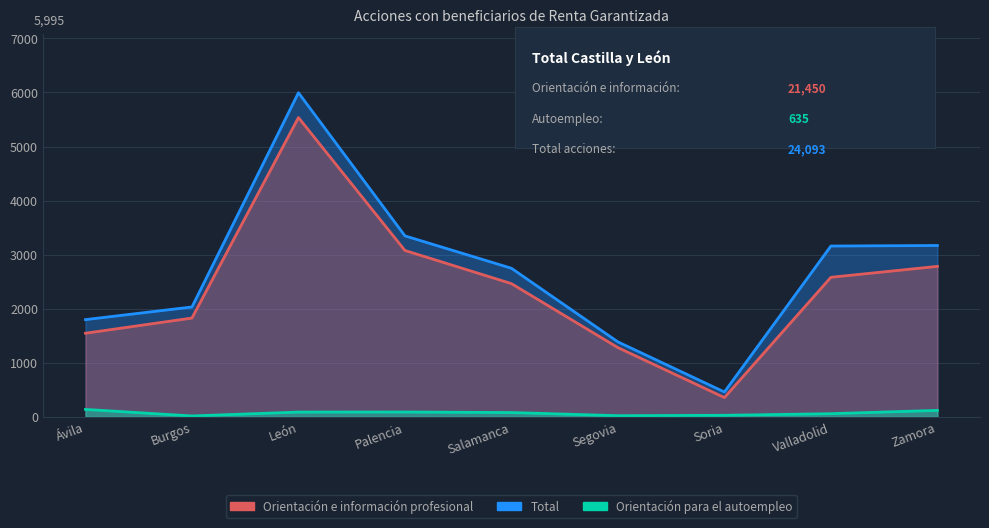

At which category is the sum across all series the highest?

León